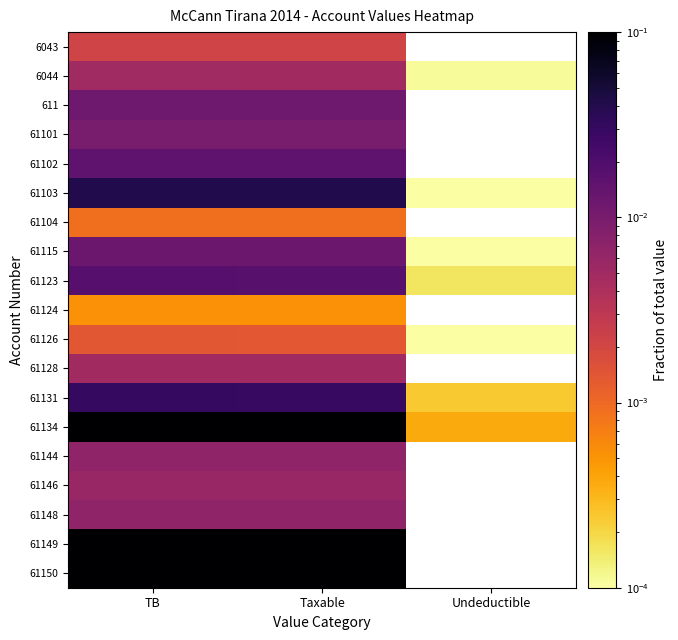

Which series has the largest total across all categories?

61134